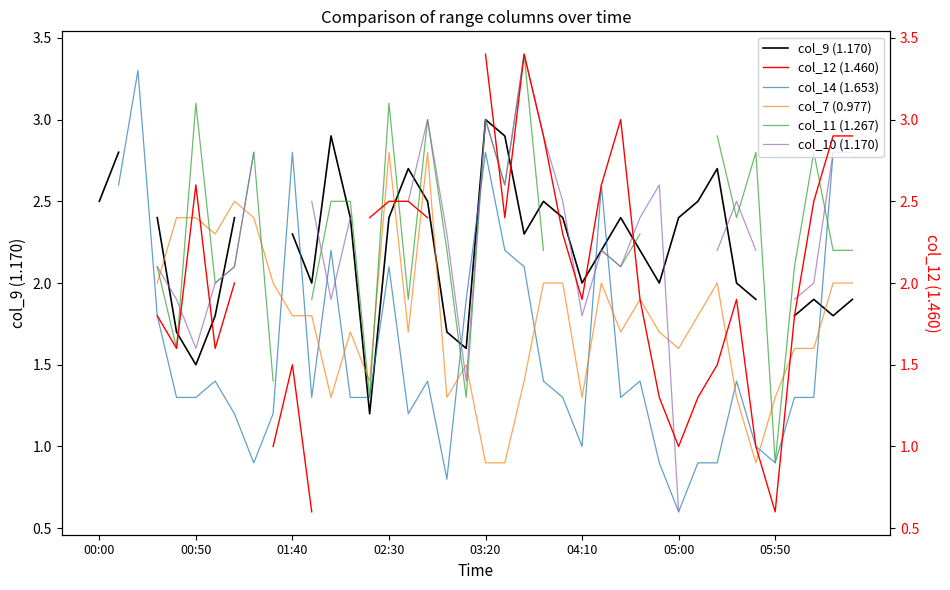

What is the lowest value of the col_11 (1.267) series?

0.9